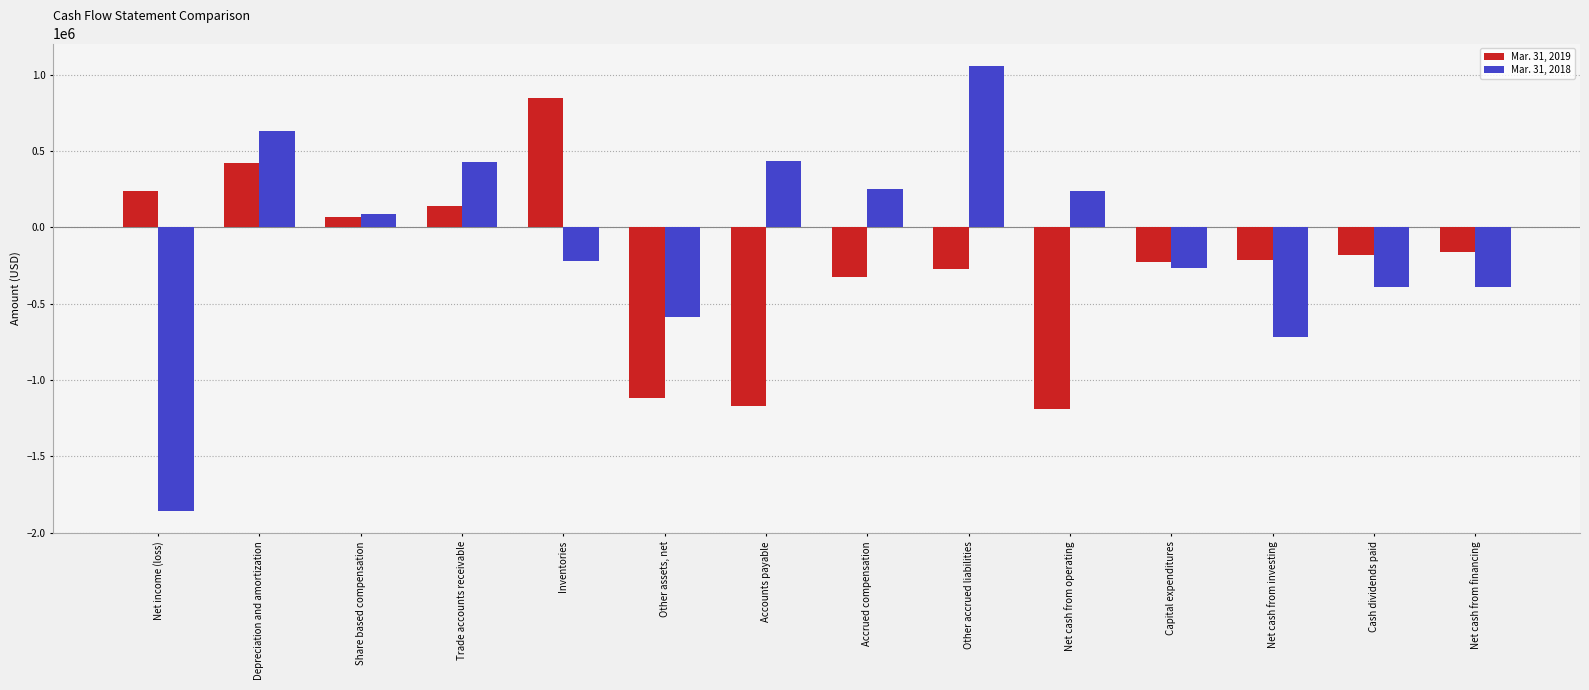

What are all the series names shown in the legend?

Mar. 31, 2019, Mar. 31, 2018